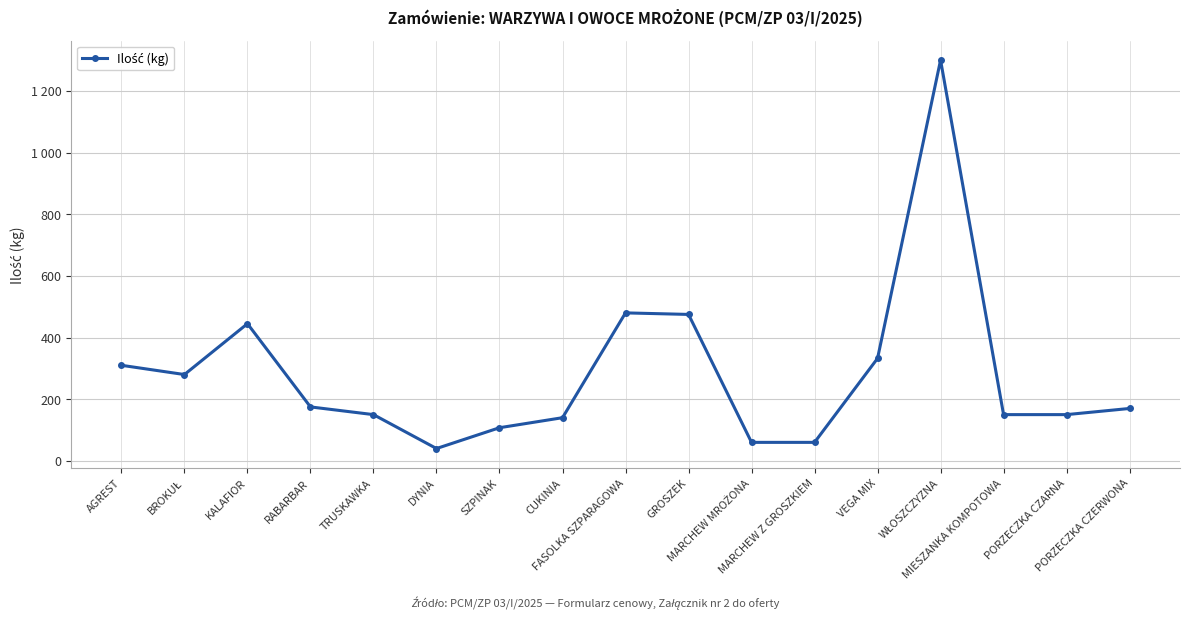

What is the sum of the values at MARCHEW Z GROSZKIEM and WŁOSZCZYZNA?

1360.0